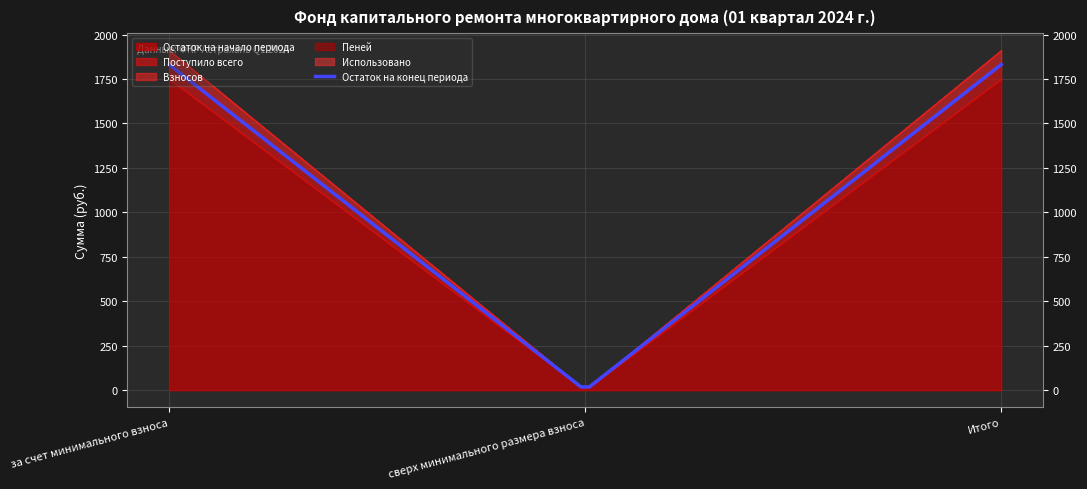

Is it true that Остаток на конец периода equals 1831.3 at Итого?

True